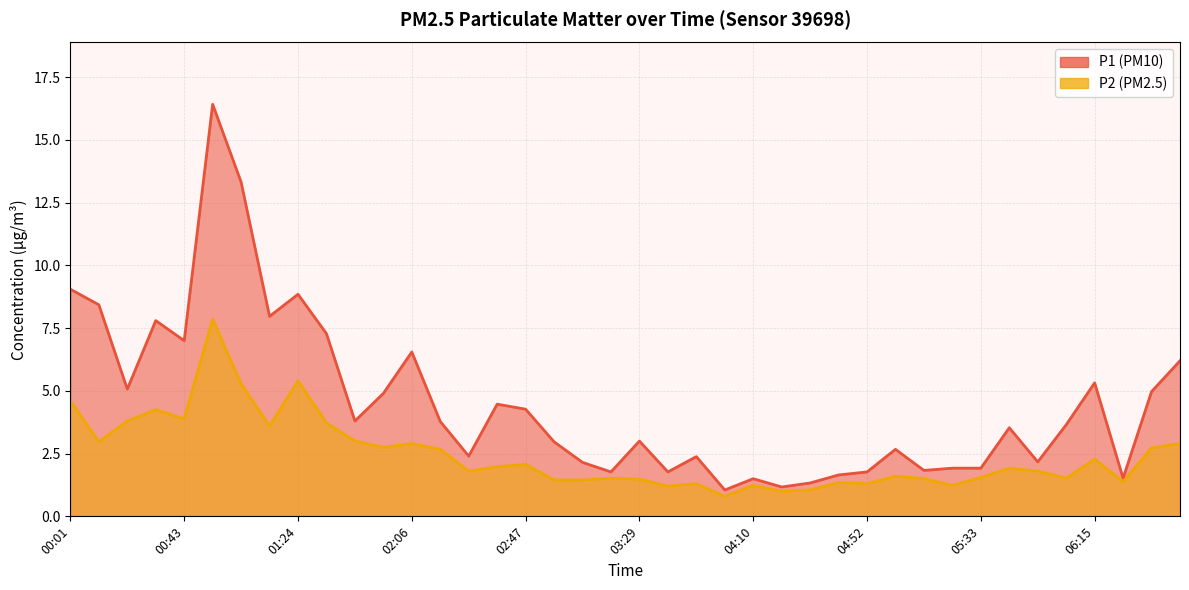

What is the sum of all P2 values?

98.1